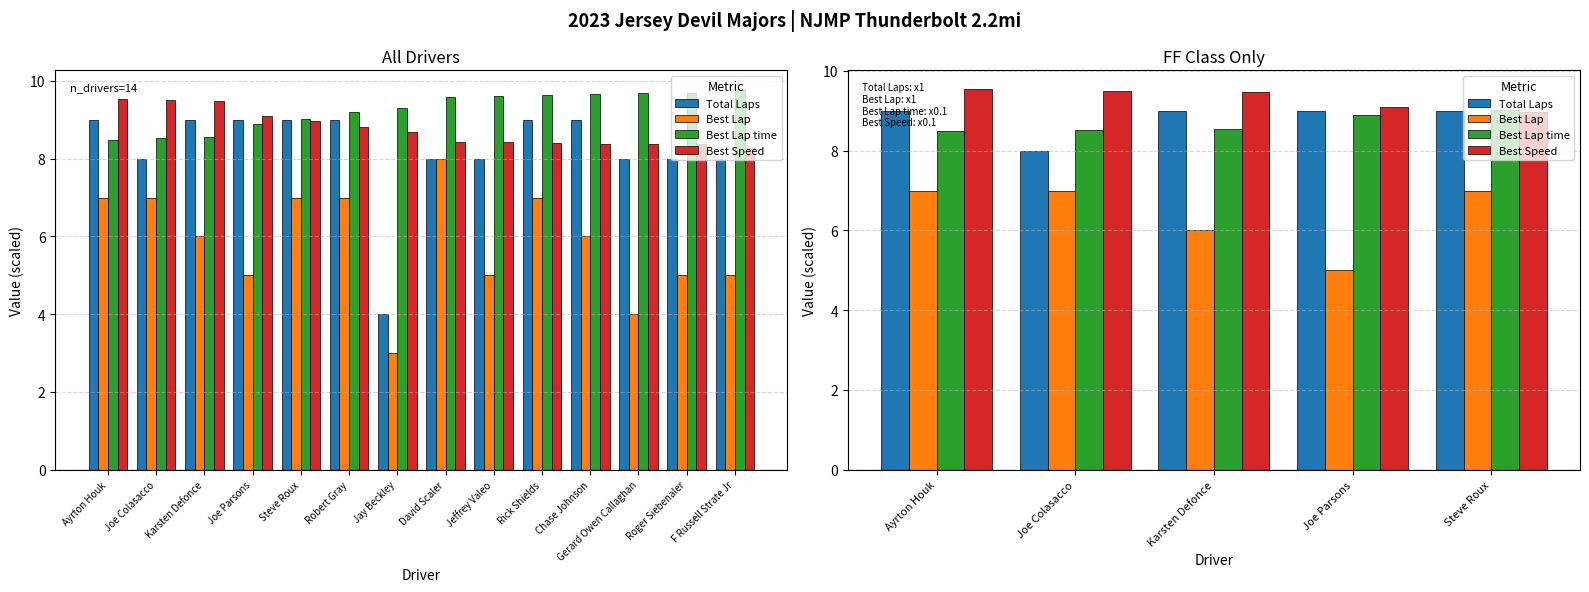

What is the value of the Best Lap time bar at the 1st from the left?

8.5